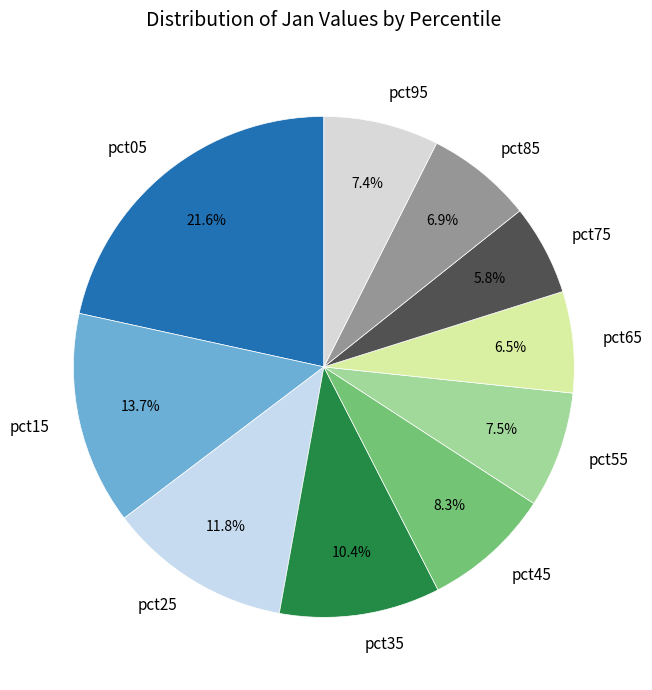

Which has a higher value, pct05 or pct15?

pct05